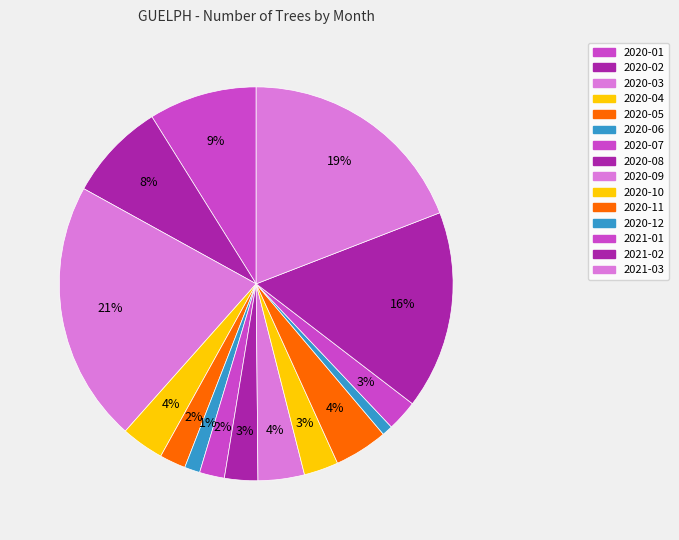

How many segments does this pie chart have?

15